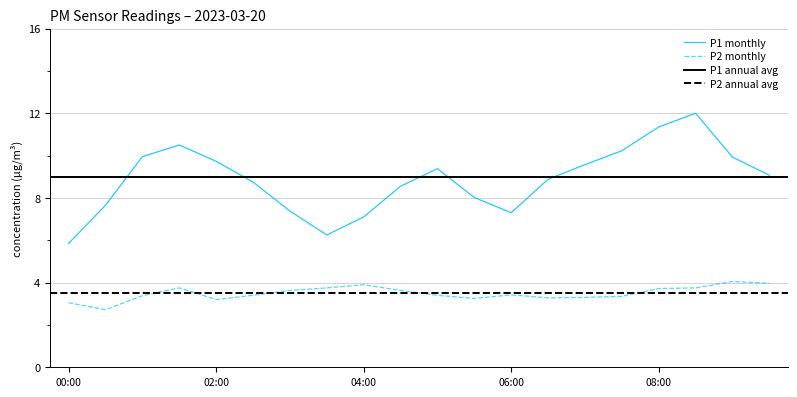

What is the label of the 3rd point from the right?

08:30